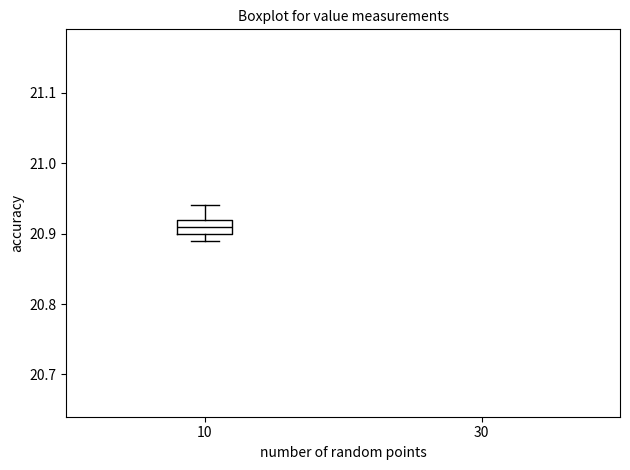

Read this box plot against the y-axis: the position of the median line, the range covered by the box, and the ends of both whiskers. The values are not printed on the chart, so give them approximately, as read against the axis.

median 20.91, box 20.90 to 20.92, whiskers 20.89 to 20.94